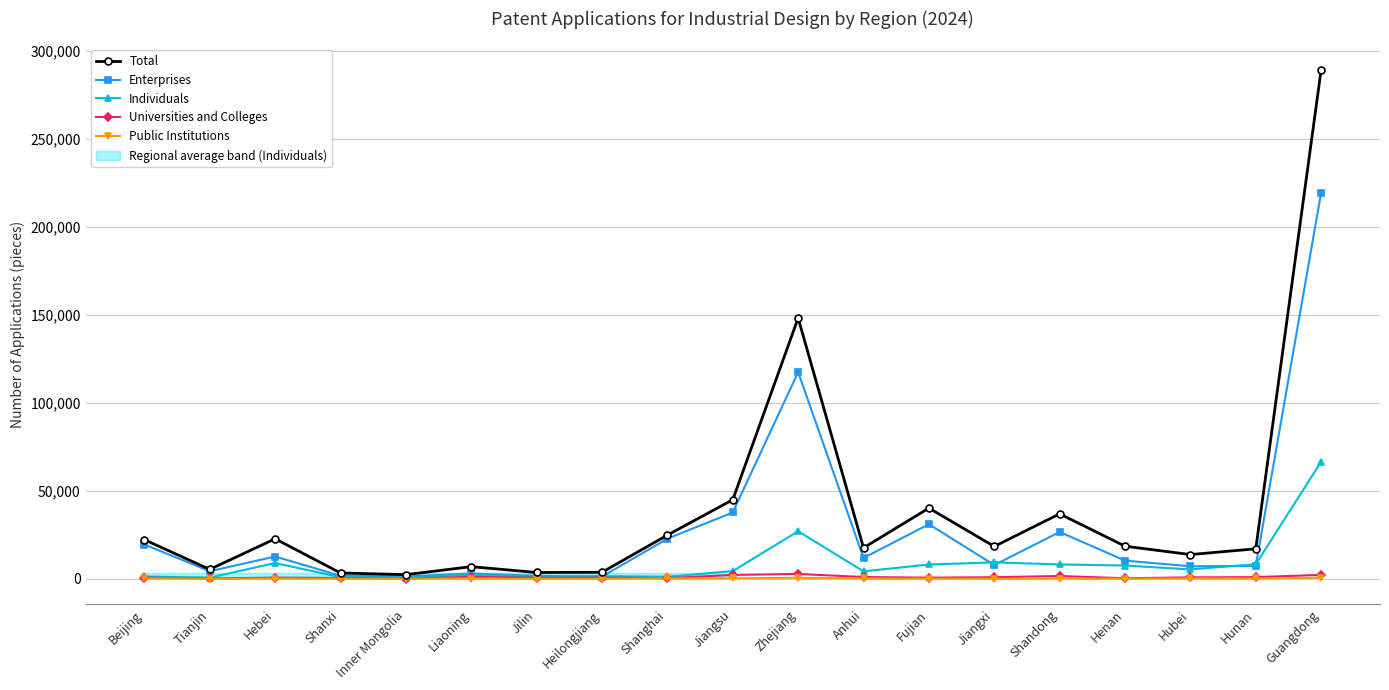

What is the average value of the Total series?

39006